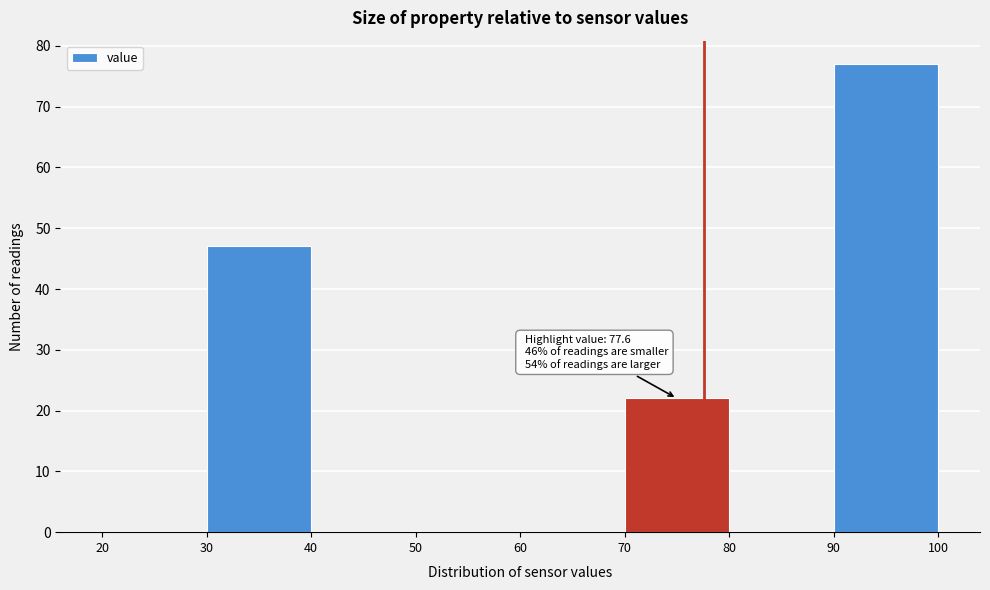

Over which range of the x-axis is the bar tallest?

90 to 100